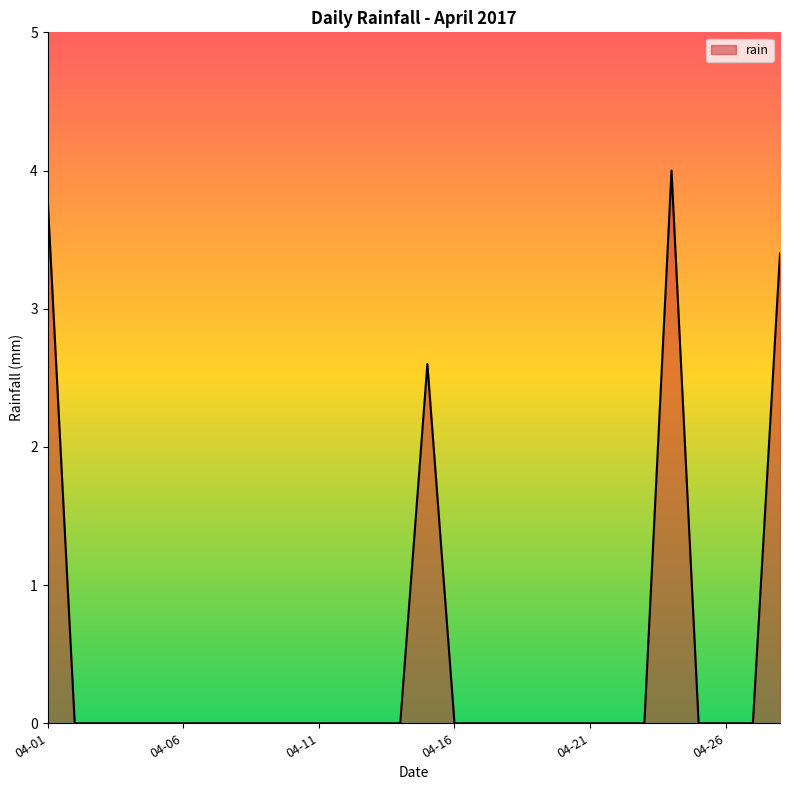

What is the maximum value shown in the chart?

4.0